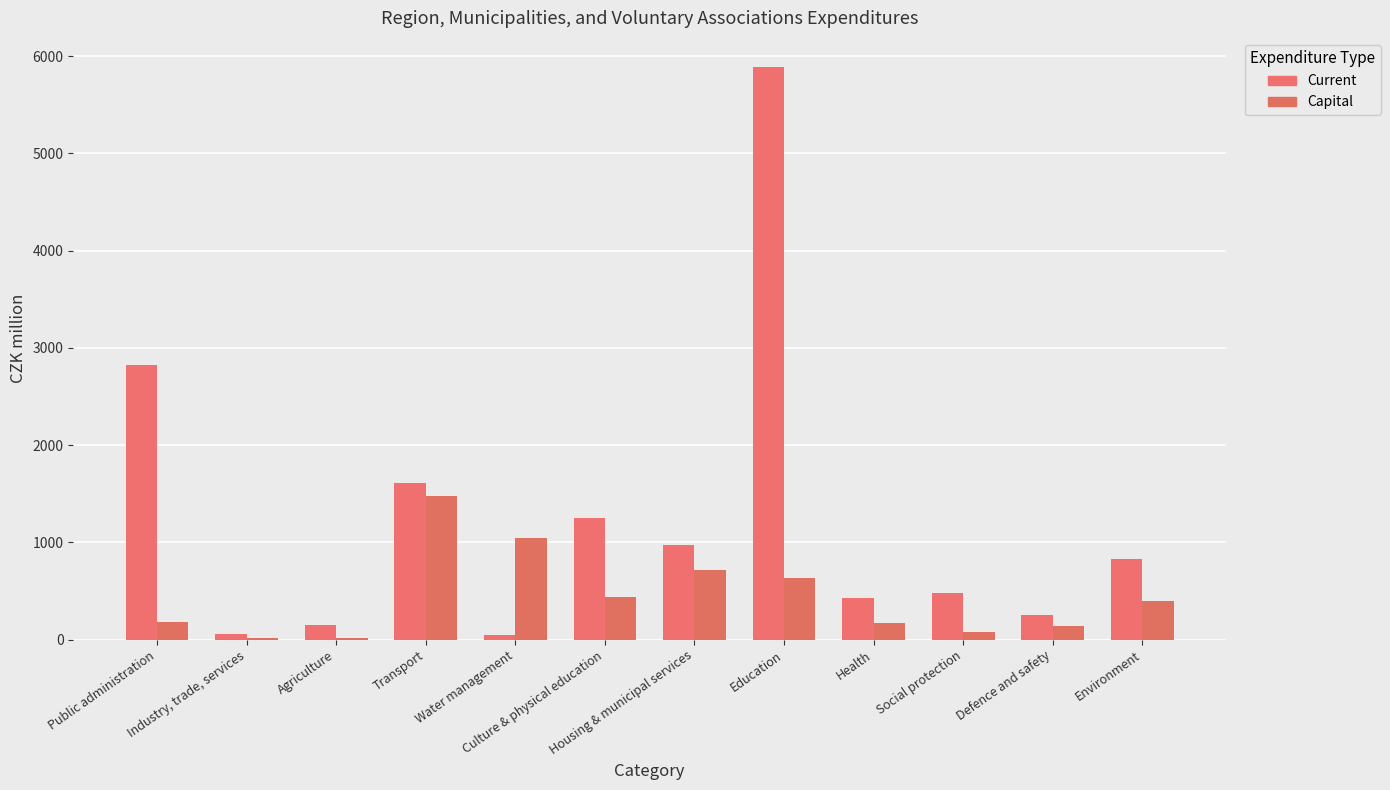

What is the label of the 12th bar from the right?

Public administration